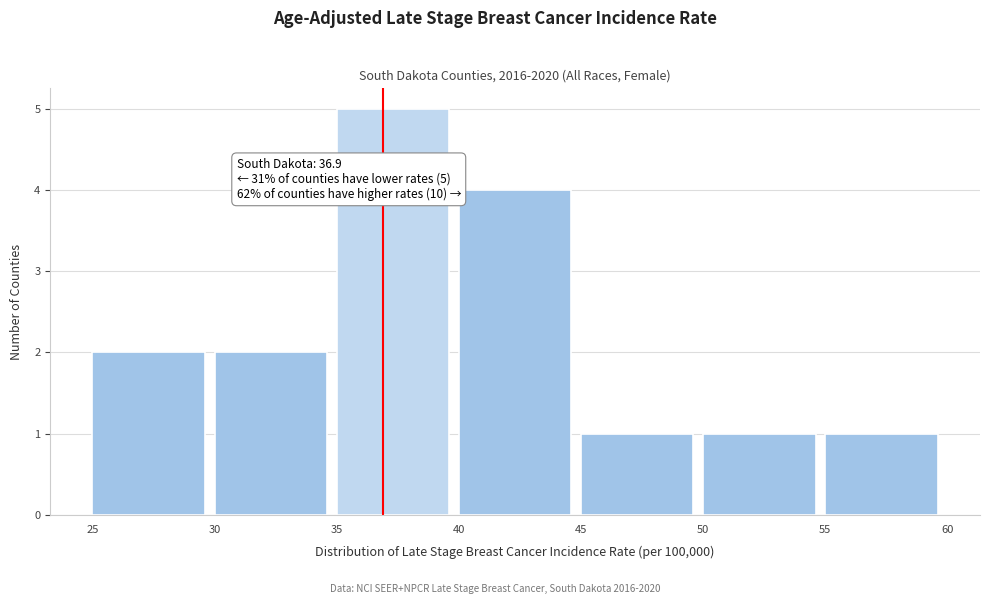

Over which range of the x-axis is the bar tallest?

35 to 40